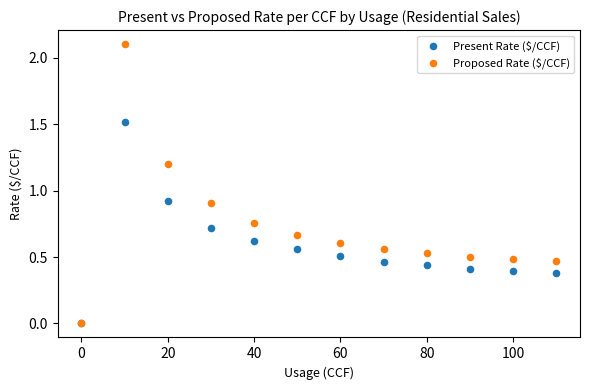

Which series has the widest spread of Y values?

Proposed Rate ($/CCF)